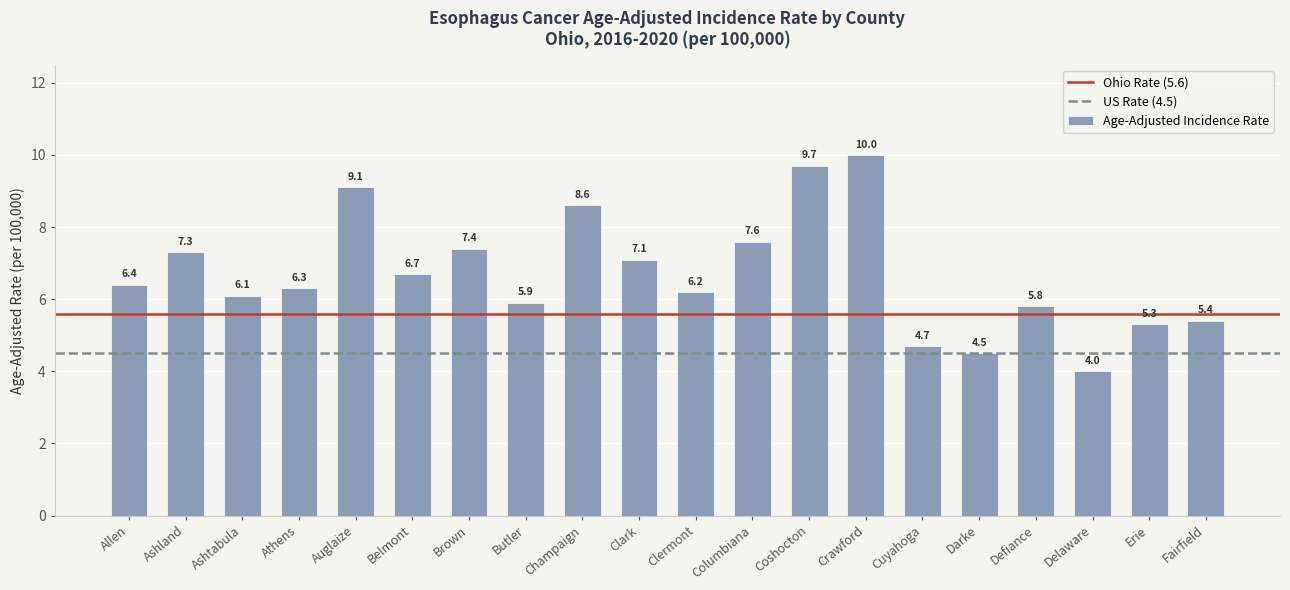

At which category does the chart reach its peak across all series?

Crawford